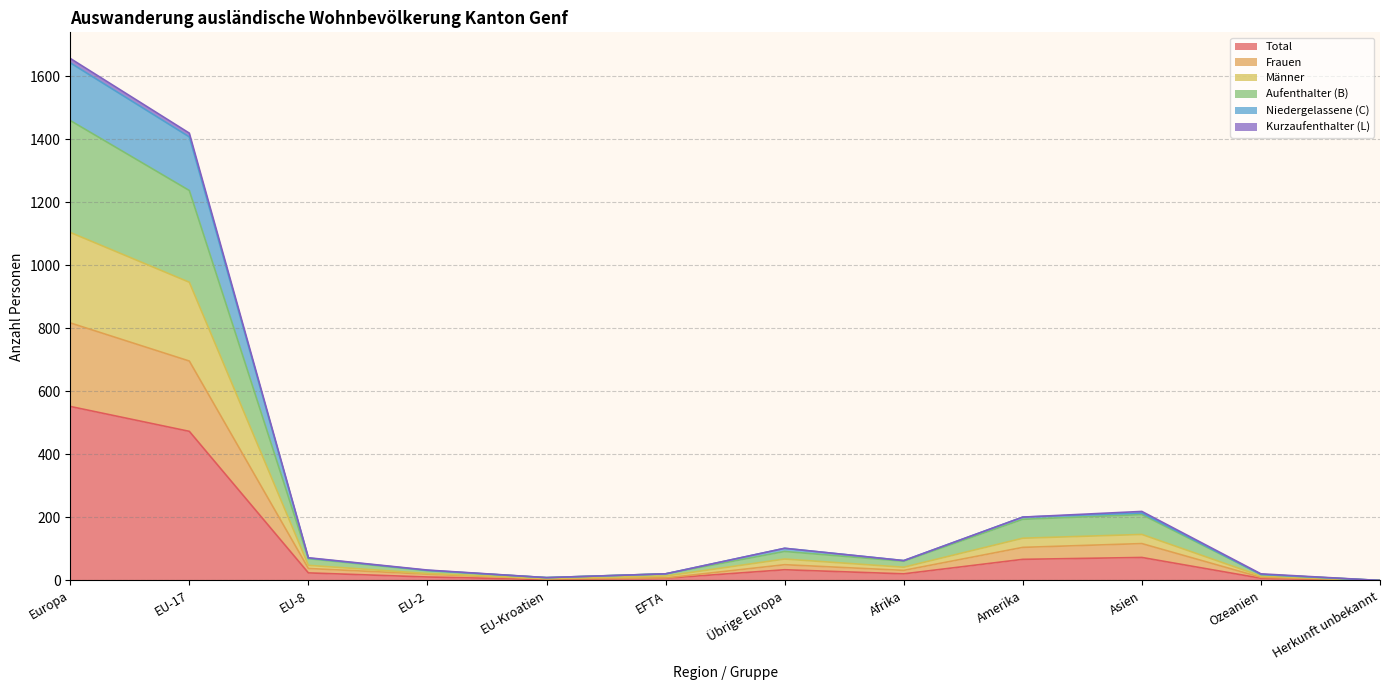

Which category has the highest value in the Total series?

Europa